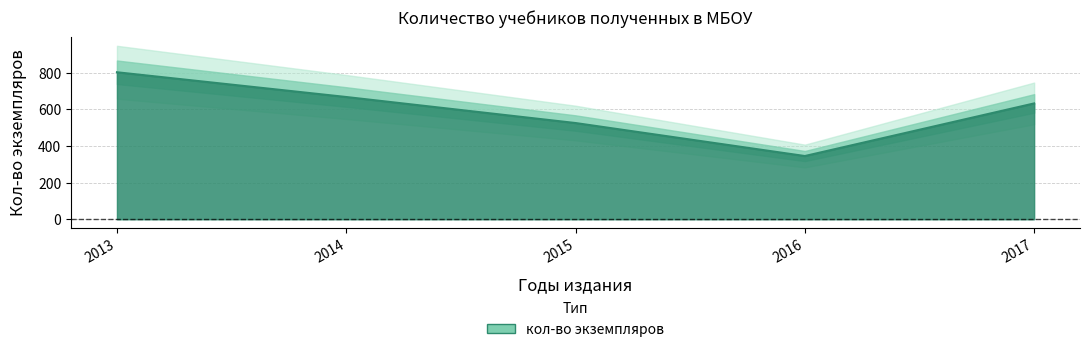

What is the average value?

594